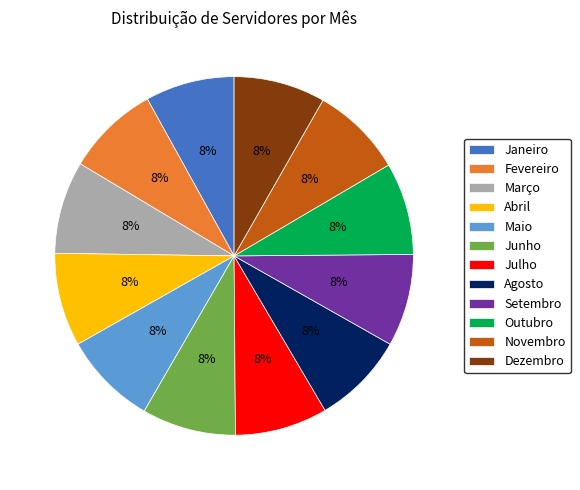

The Novembro slice represents 8% of the pie. True or false?

True